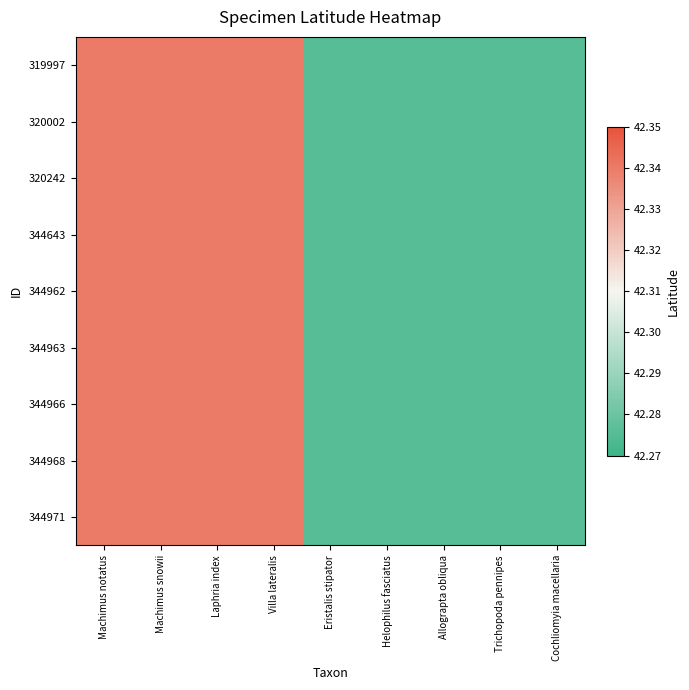

Which category has the highest value across all series?

Machimus notatus